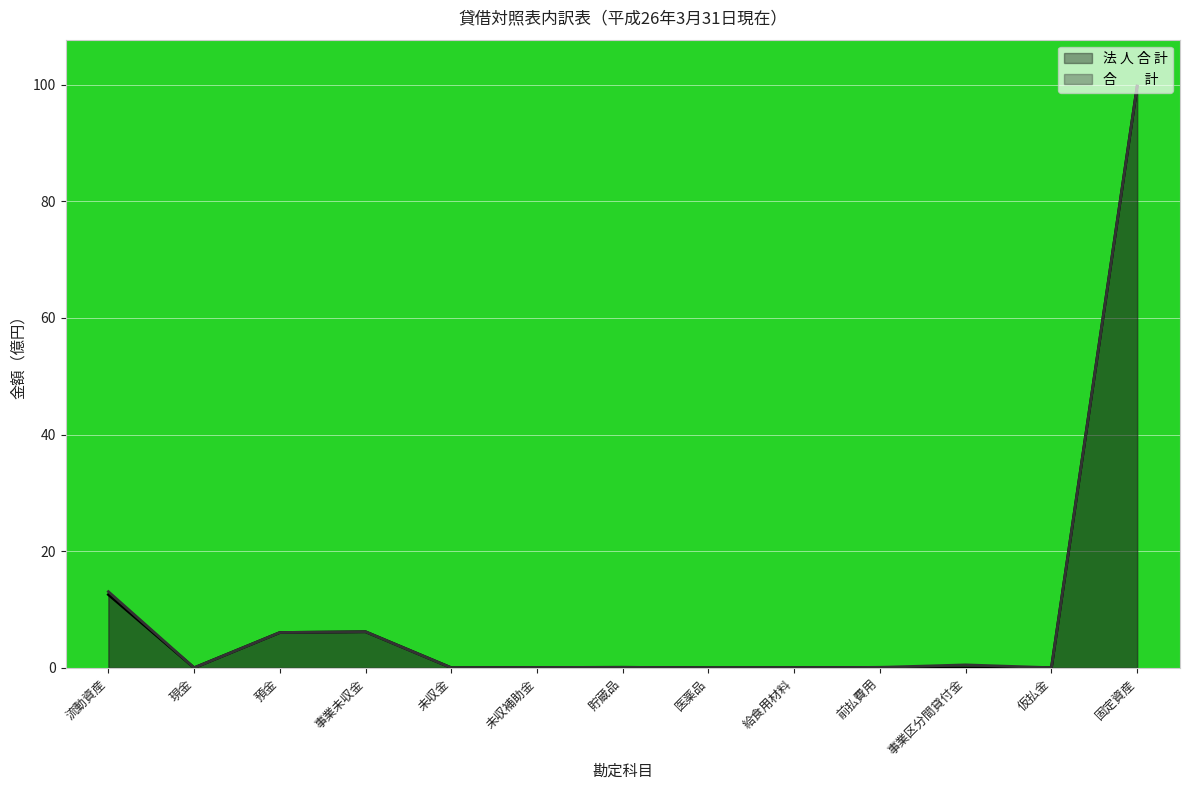

Which series has the largest total across all categories?

合　　計